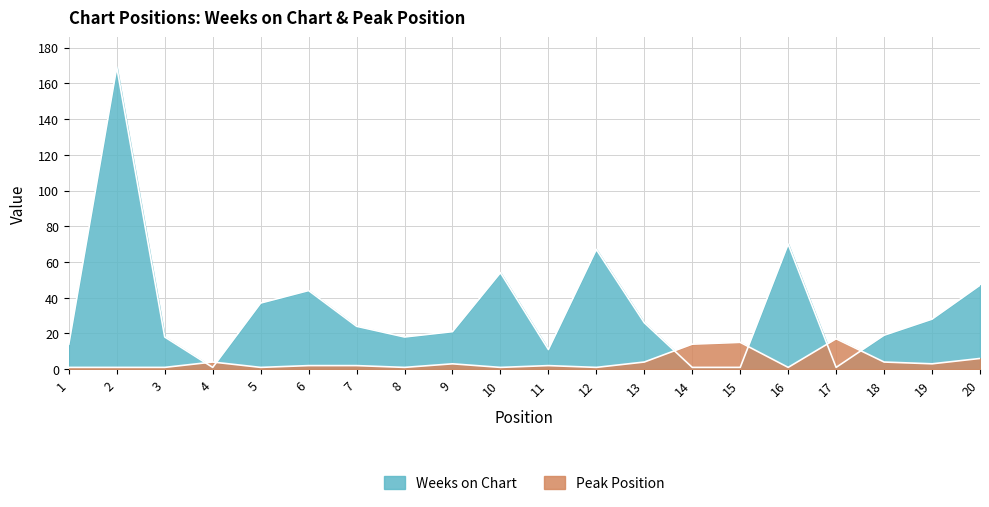

Which series has the largest total across all categories?

Weeks on Chart